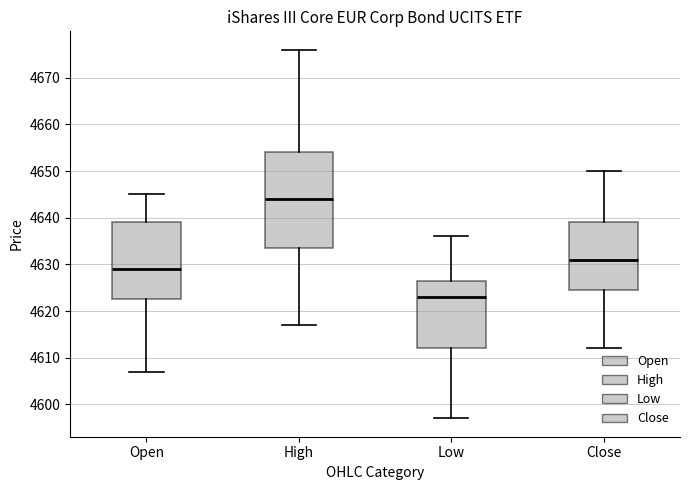

Which box's median line is the lowest?

Low